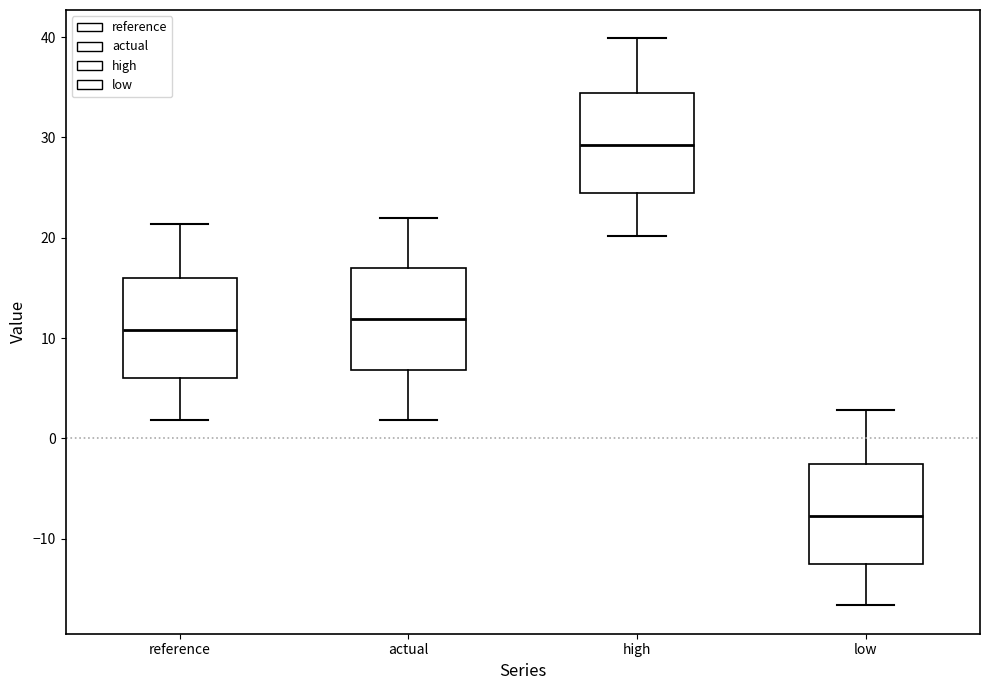

Reading left to right, read every box against the y-axis: the position of its median line, the range the box covers, and the ends of its whiskers. The values are not printed on the chart, so give them approximately, as read against the axis.

reference: median 11, box 6 to 16, whiskers 2 to 21
actual: median 12, box 7 to 17, whiskers 2 to 22
high: median 29, box 24 to 34, whiskers 20 to 40
low: median -8, box -13 to -3, whiskers -17 to 3